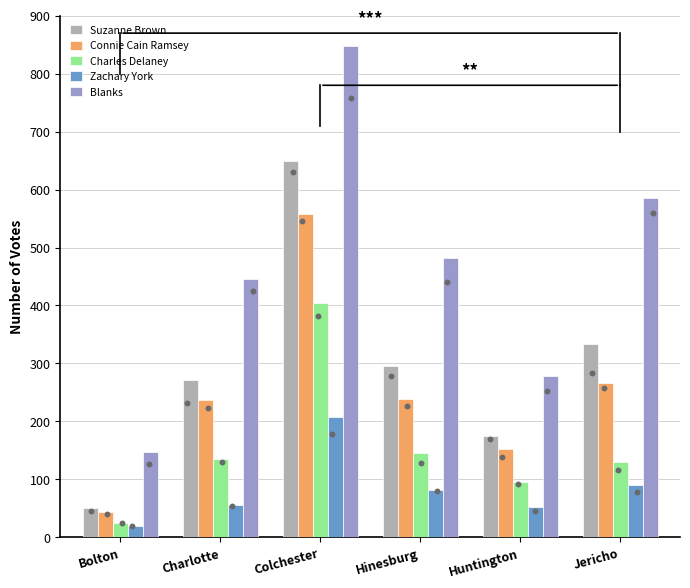

What is the total value across all series at Huntington?

752